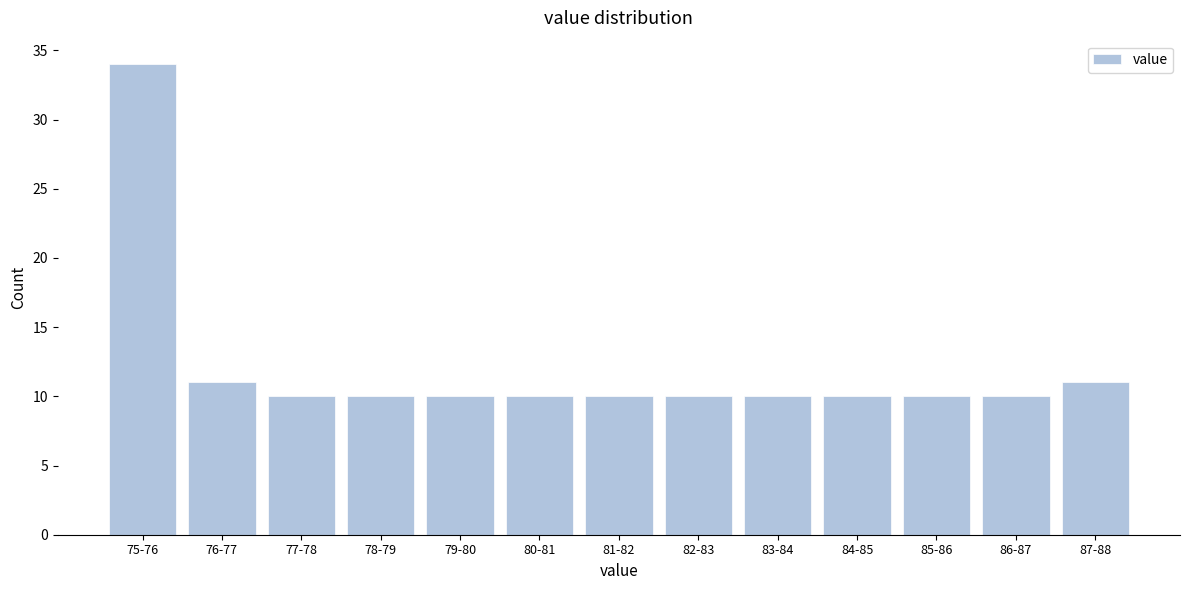

Reading left to right, what are all the values shown in this chart?

75-76=34	76-77=11	77-78=10	78-79=10	79-80=10	80-81=10	81-82=10	82-83=10	83-84=10	84-85=10	85-86=10	86-87=10	87-88=11